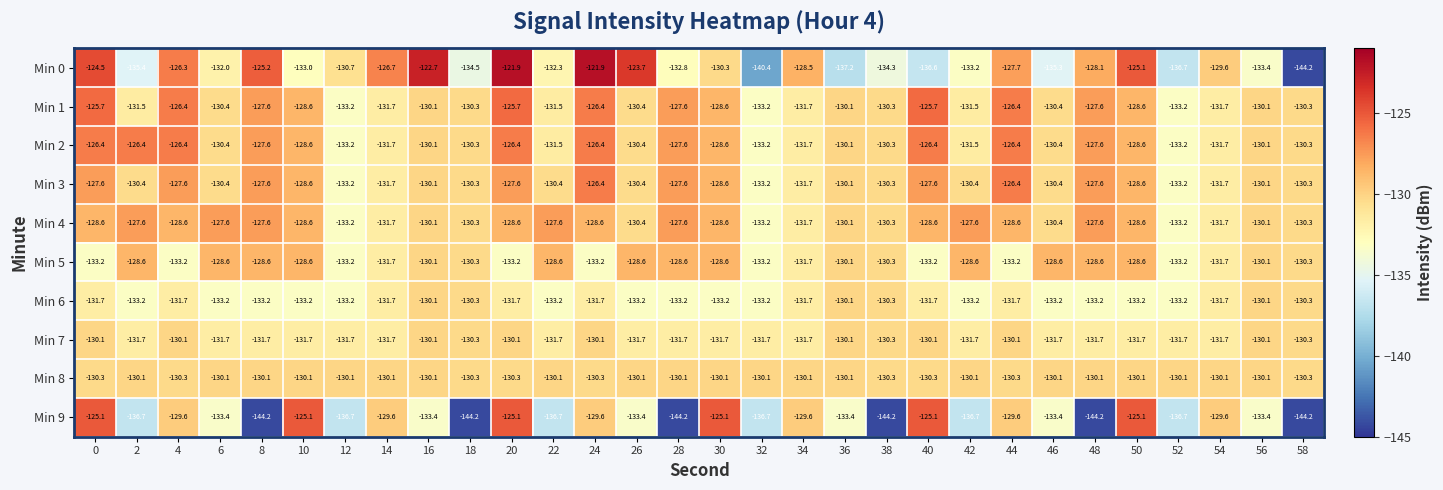

Which series has the largest range (max minus min)?

Min 0